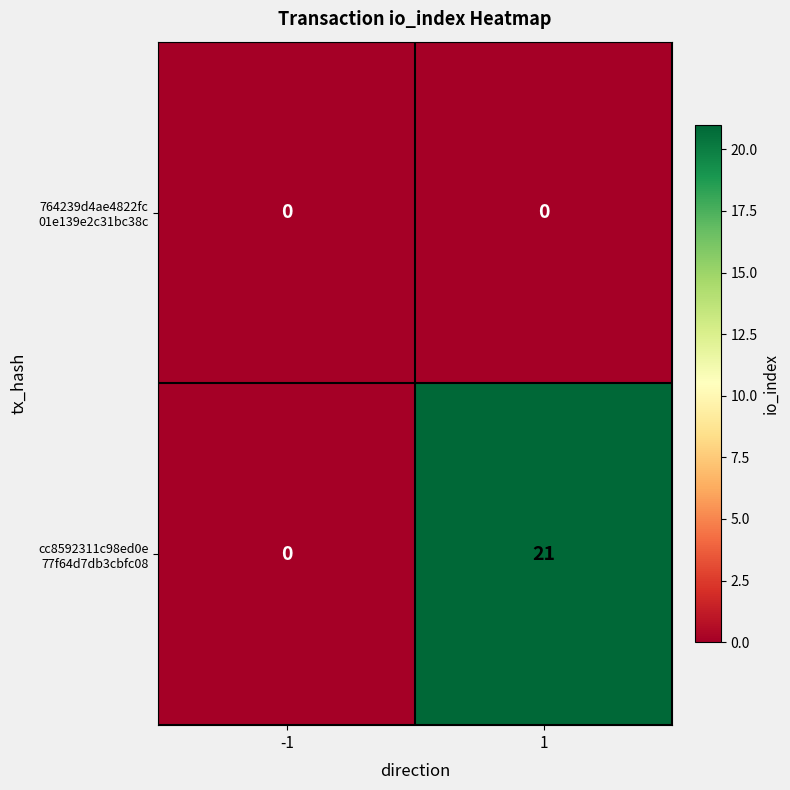

What is the maximum value shown in the chart?

21